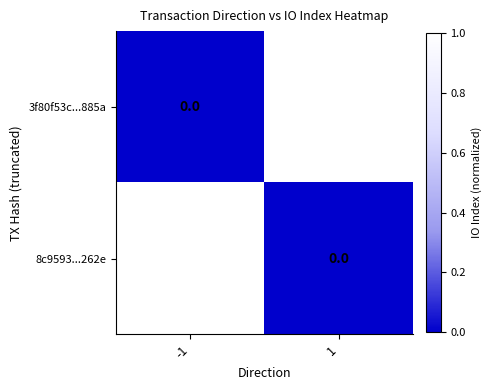

At 1, list the series in order from largest to smallest.

3f80f53c...885a, 8c9593...262e